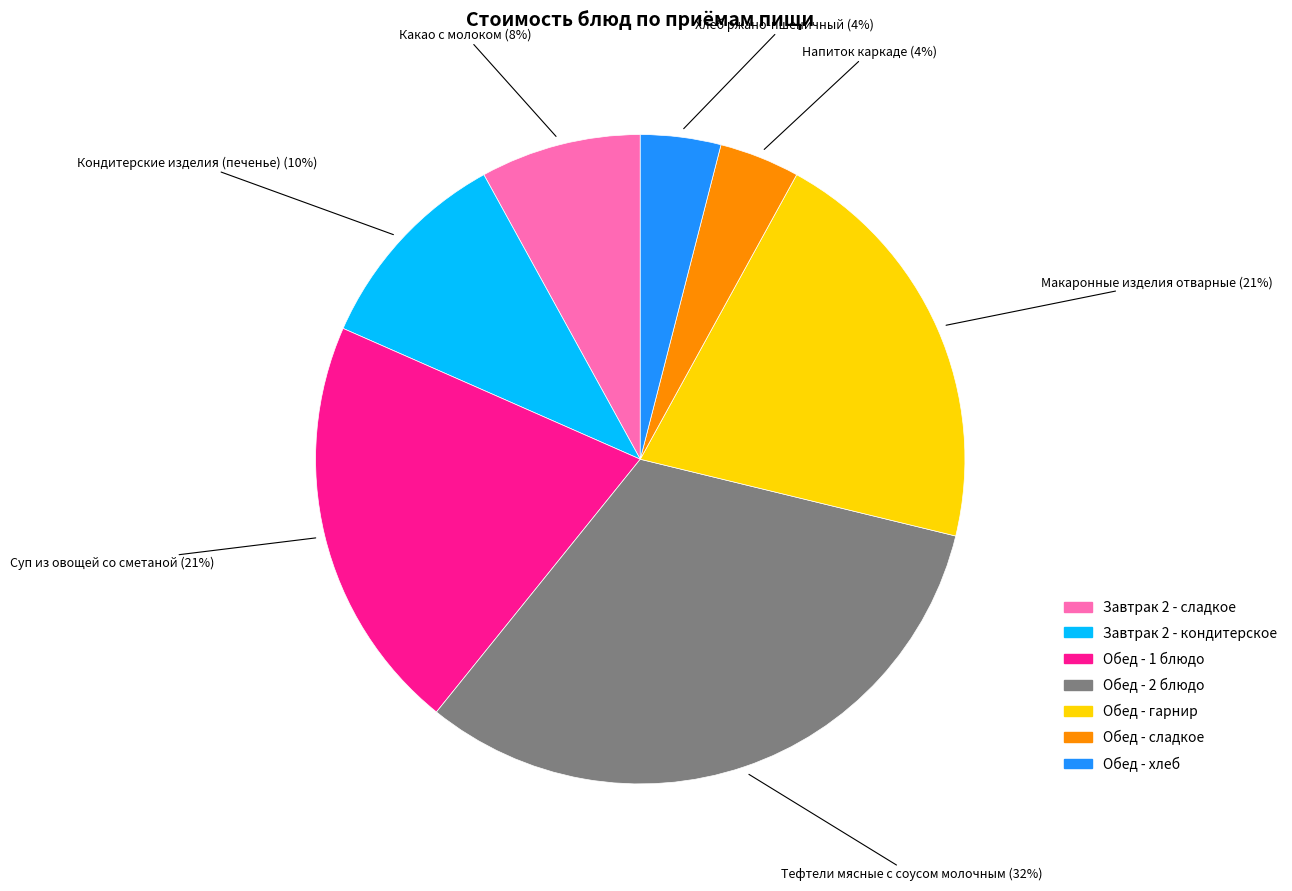

How many slices are in this pie chart?

7